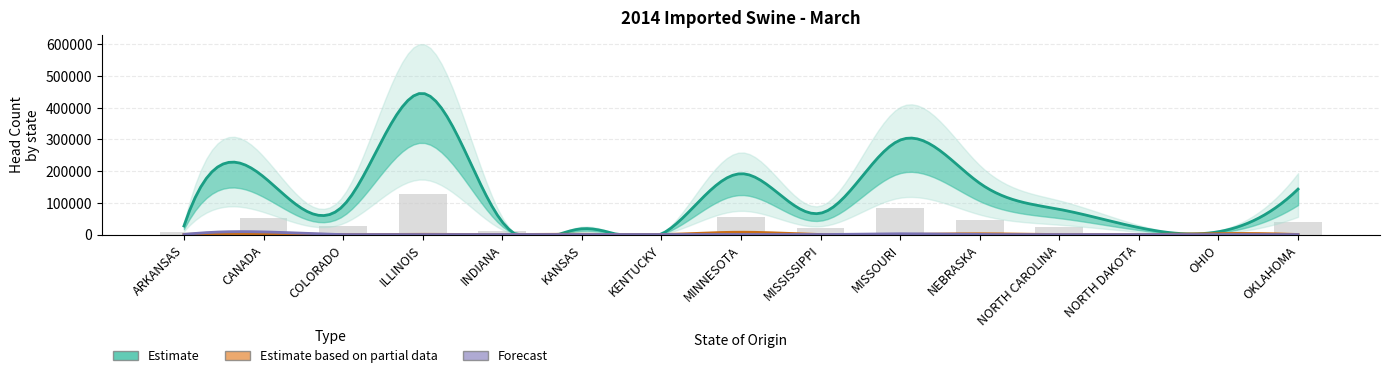

Rank the categories by FEEDER PIGS (MONTH) value from lowest to highest.

KENTUCKY, OHIO, KANSAS, NORTH DAKOTA, ARKANSAS, INDIANA, MISSISSIPPI, NORTH CAROLINA, COLORADO, OKLAHOMA, NEBRASKA, CANADA, MINNESOTA, MISSOURI, ILLINOIS